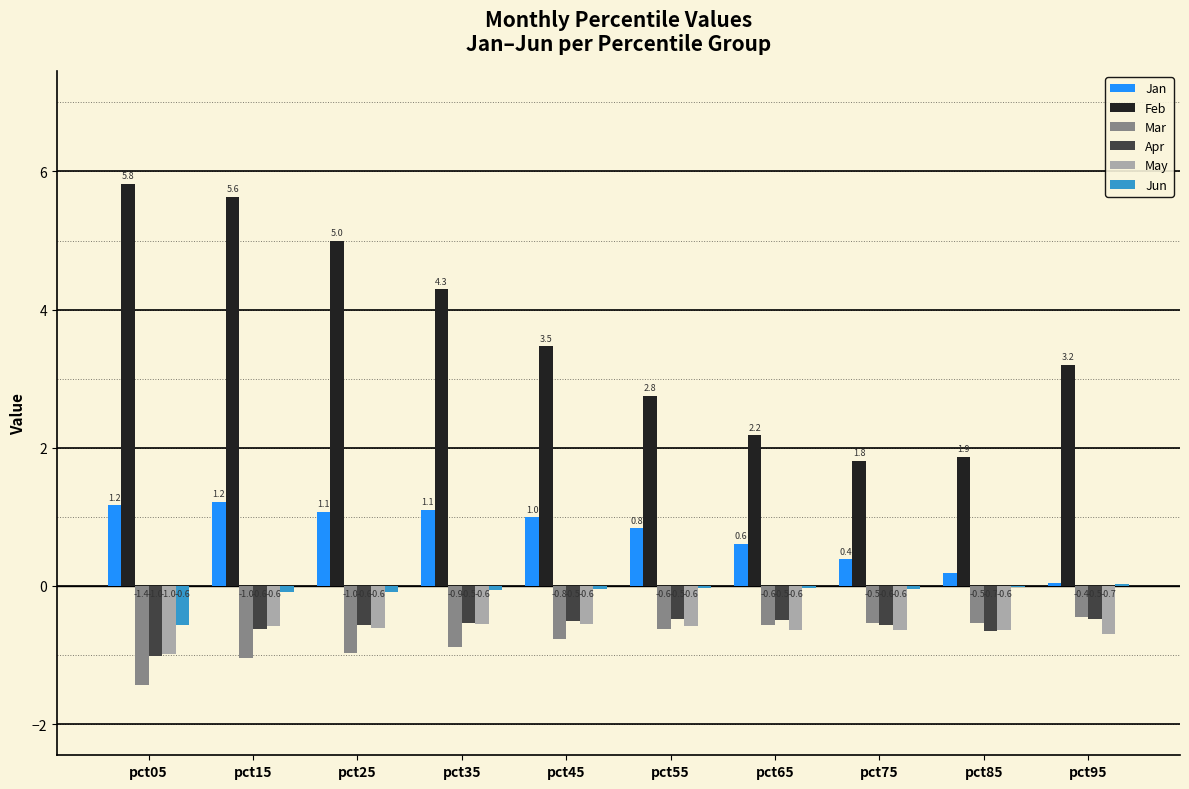

True or false: Feb has a value of 0.7 at pct55.

False